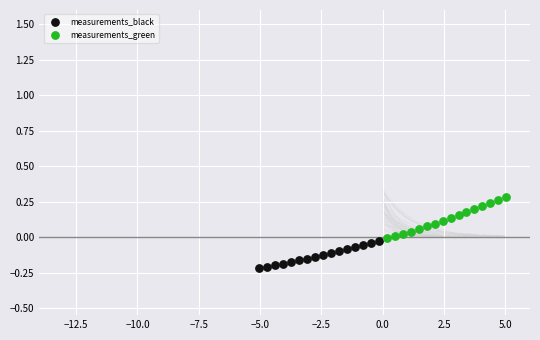

Which series reaches the maximum Y coordinate?

measurements_green